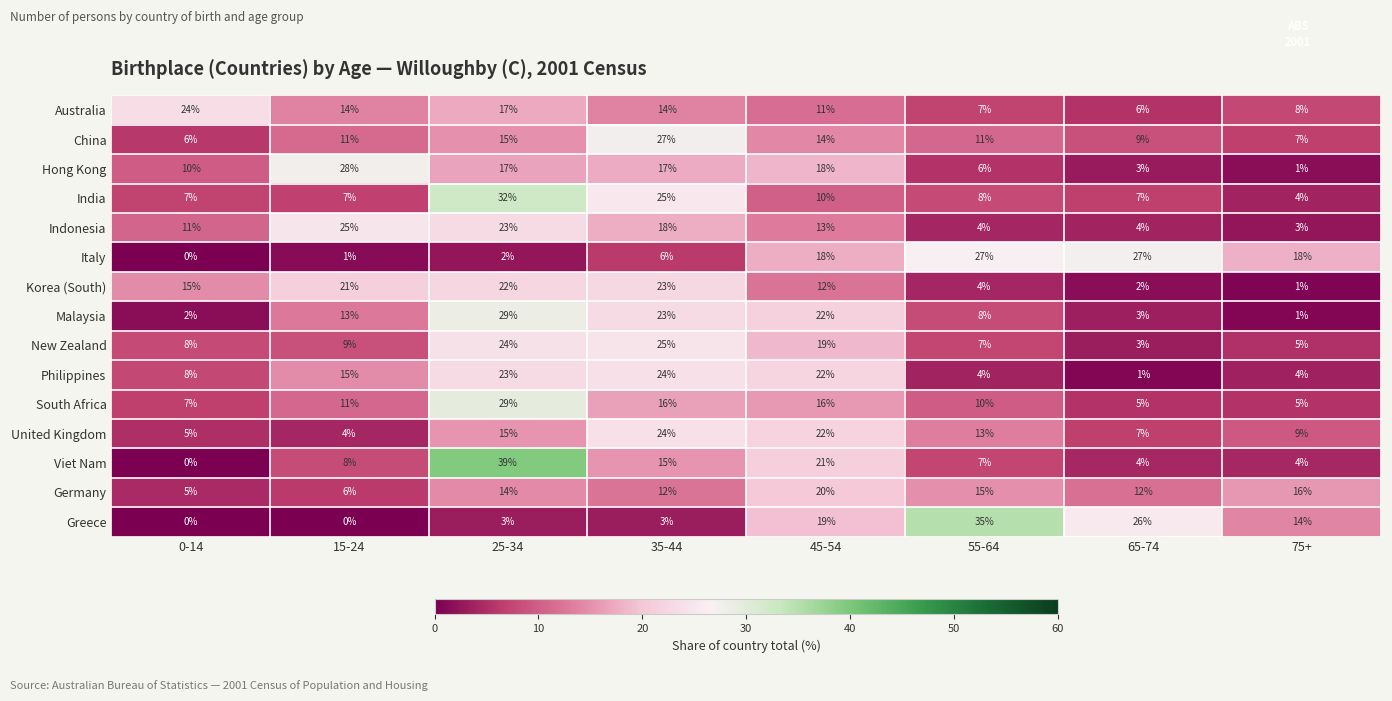

Which series has the widest spread of values?

Viet Nam